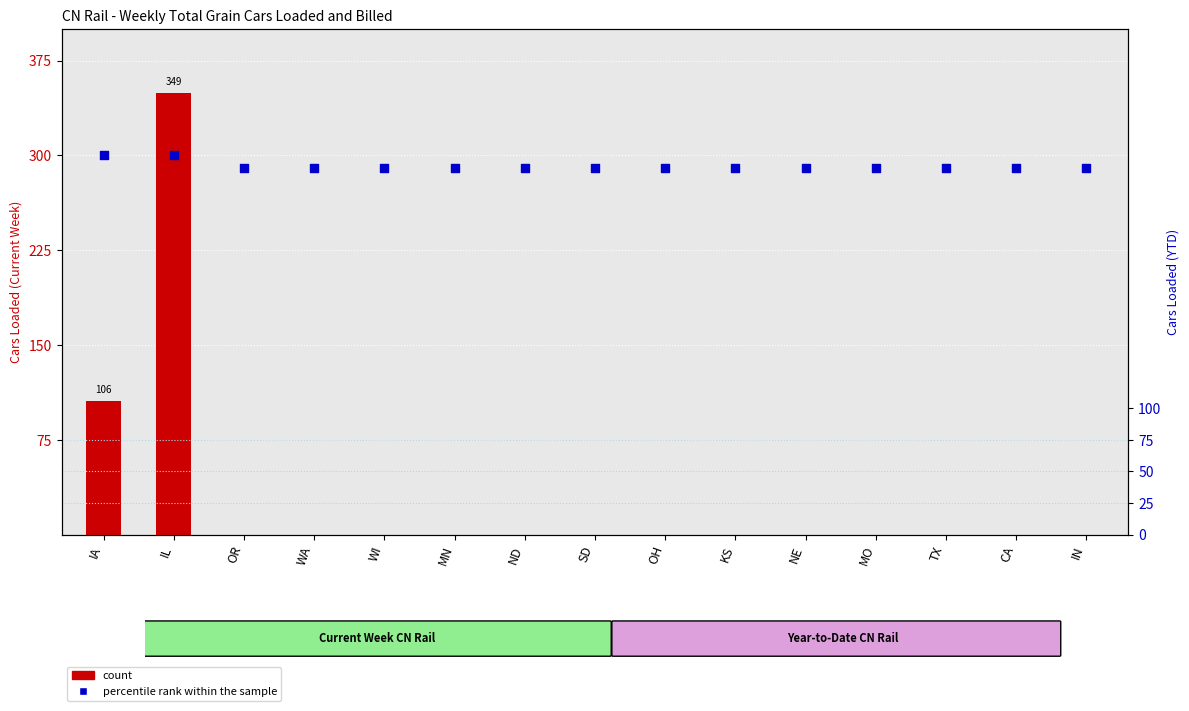

What is the total value across all series at NE?

290